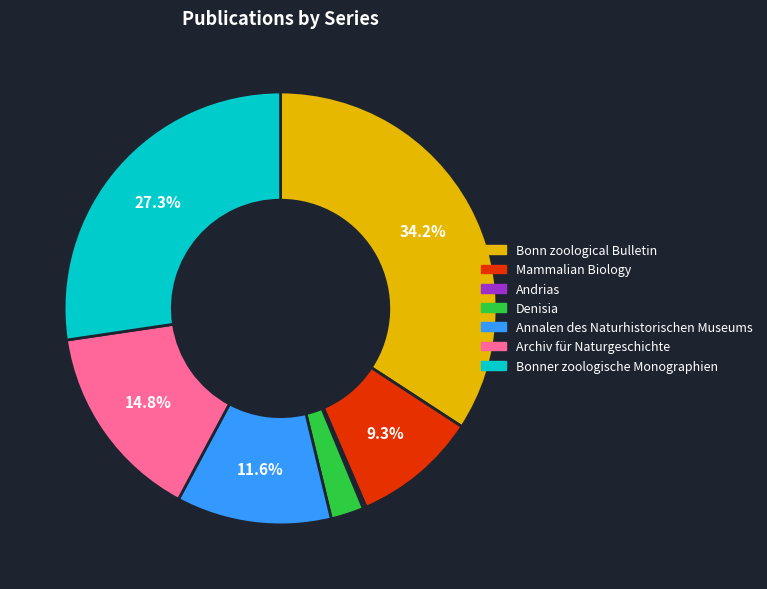

Which has a higher value, Bonner zoologische Monographien or Denisia?

Bonner zoologische Monographien